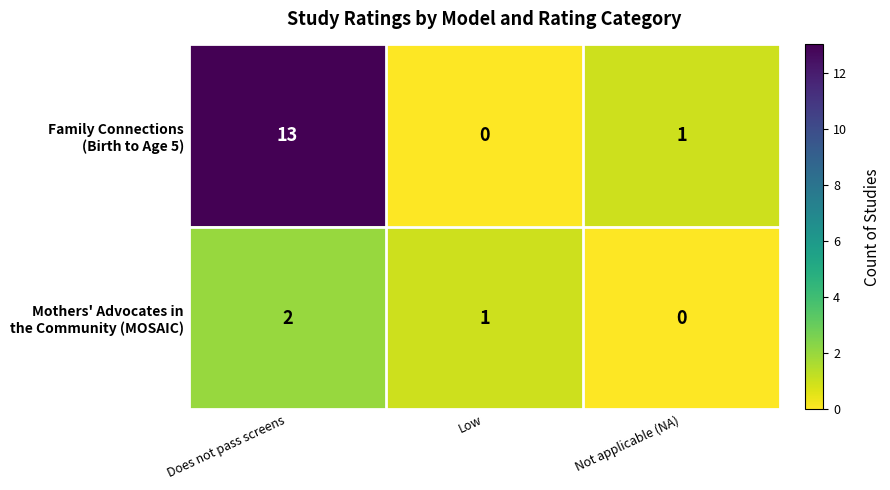

At which category is the sum across all series the highest?

Does not pass screens